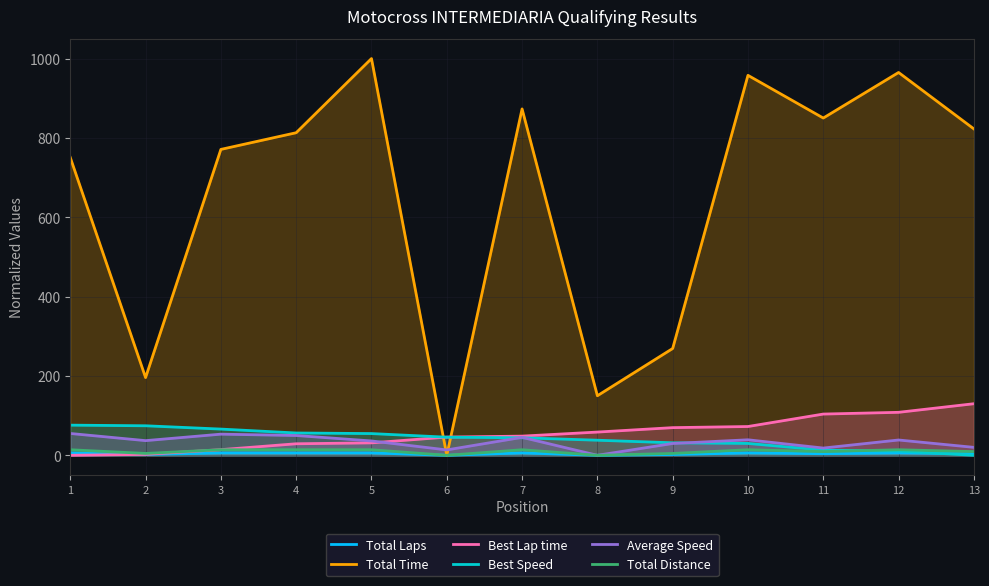

In Total Time, how many points are higher than both neighbors (excluding endpoints)?

4